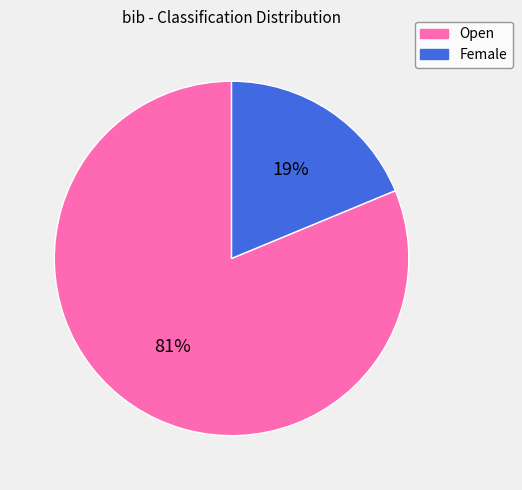

Is it true that Open is 81% of the pie?

True